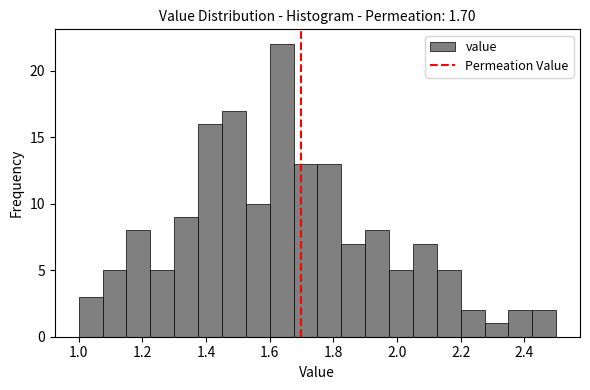

Around what value on the x-axis is the tallest bar? Give the approximate position of its centre, as read against the axis.

1.64